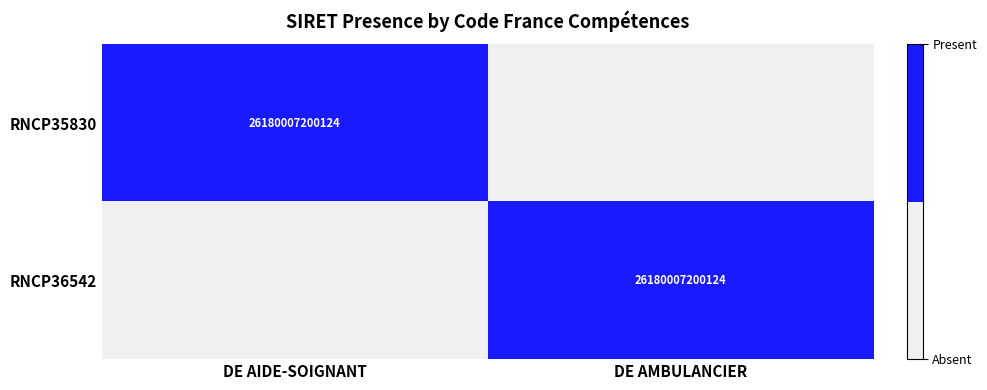

The value of RNCP36542 at DE AMBULANCIER is 26180007200124. True or false?

True